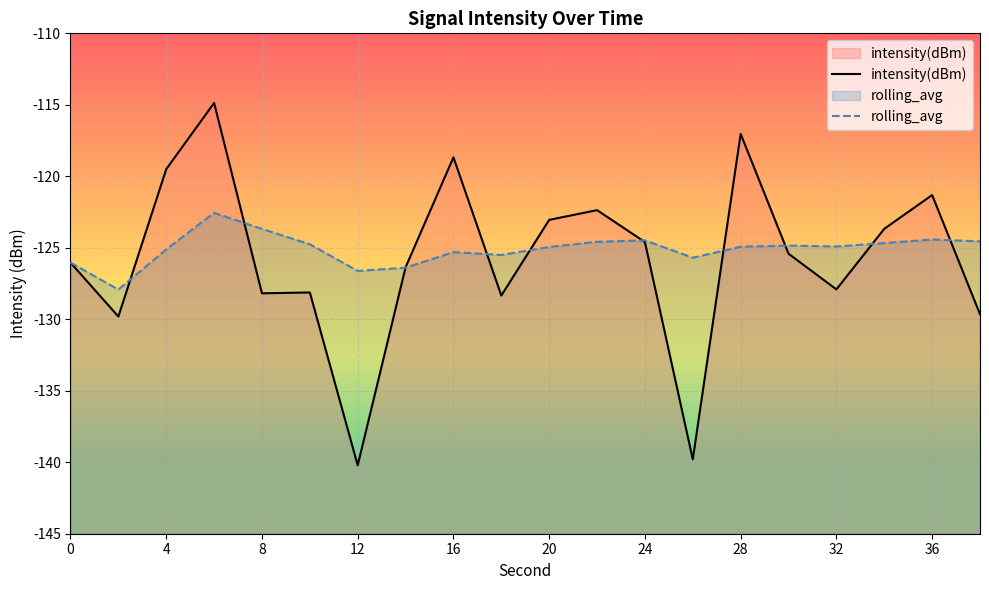

What value does the rolling_avg series have at 36?

-124.4